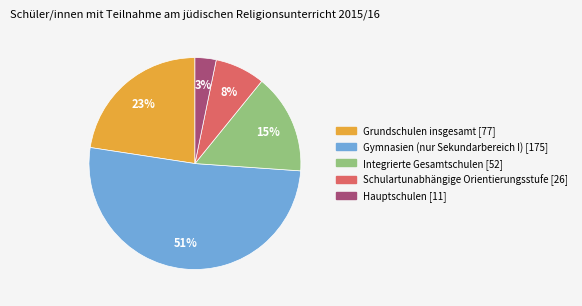

Which has a higher value, Hauptschulen or Schulartunabhängige Orientierungsstufe?

Schulartunabhängige Orientierungsstufe